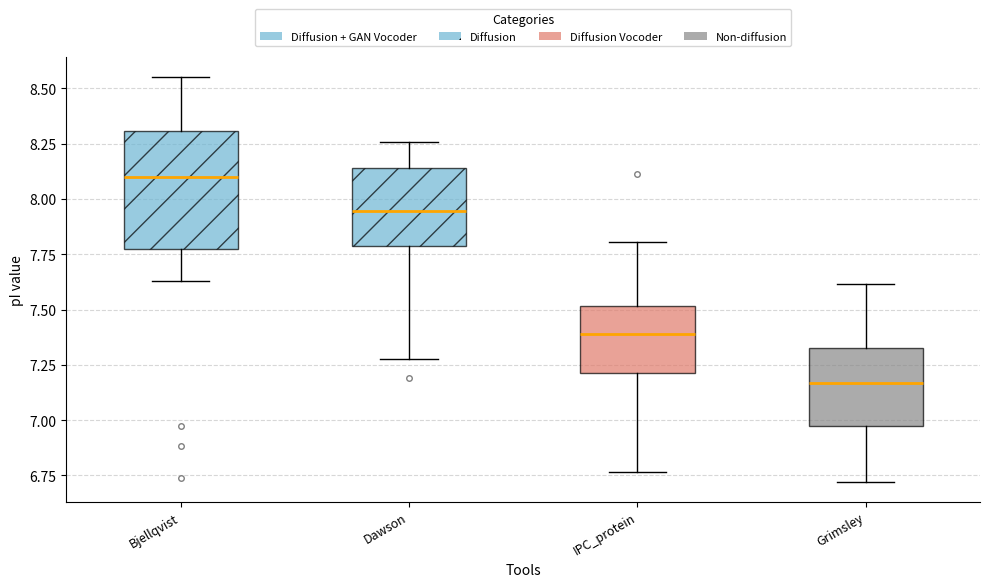

Where does the lower whisker of the box for Dawson end on the y-axis? The values are not printed on the chart, so give them approximately, as read against the axis.

7.30